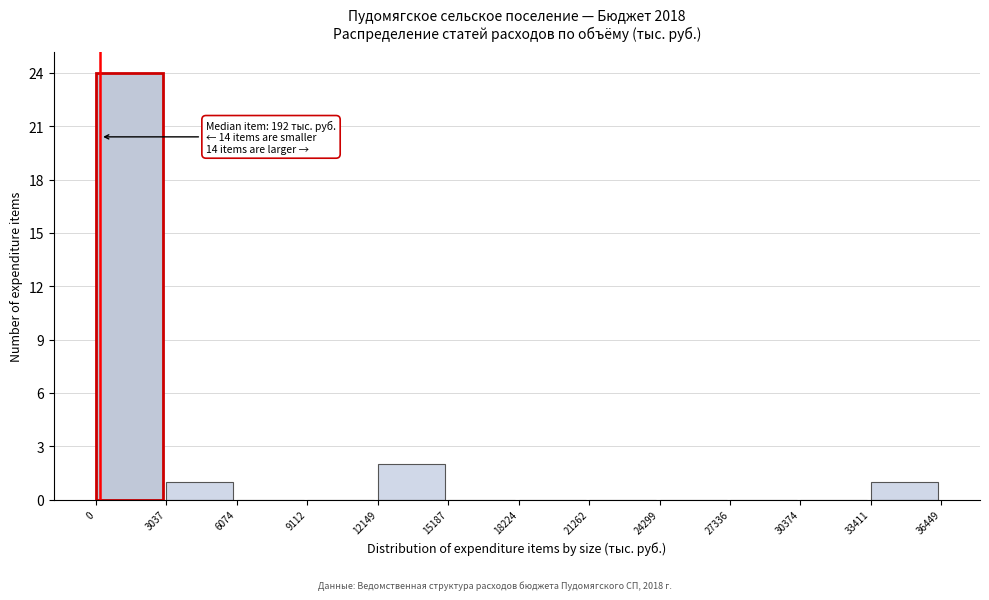

Which range on the x-axis has the tallest bar?

0 to 3037